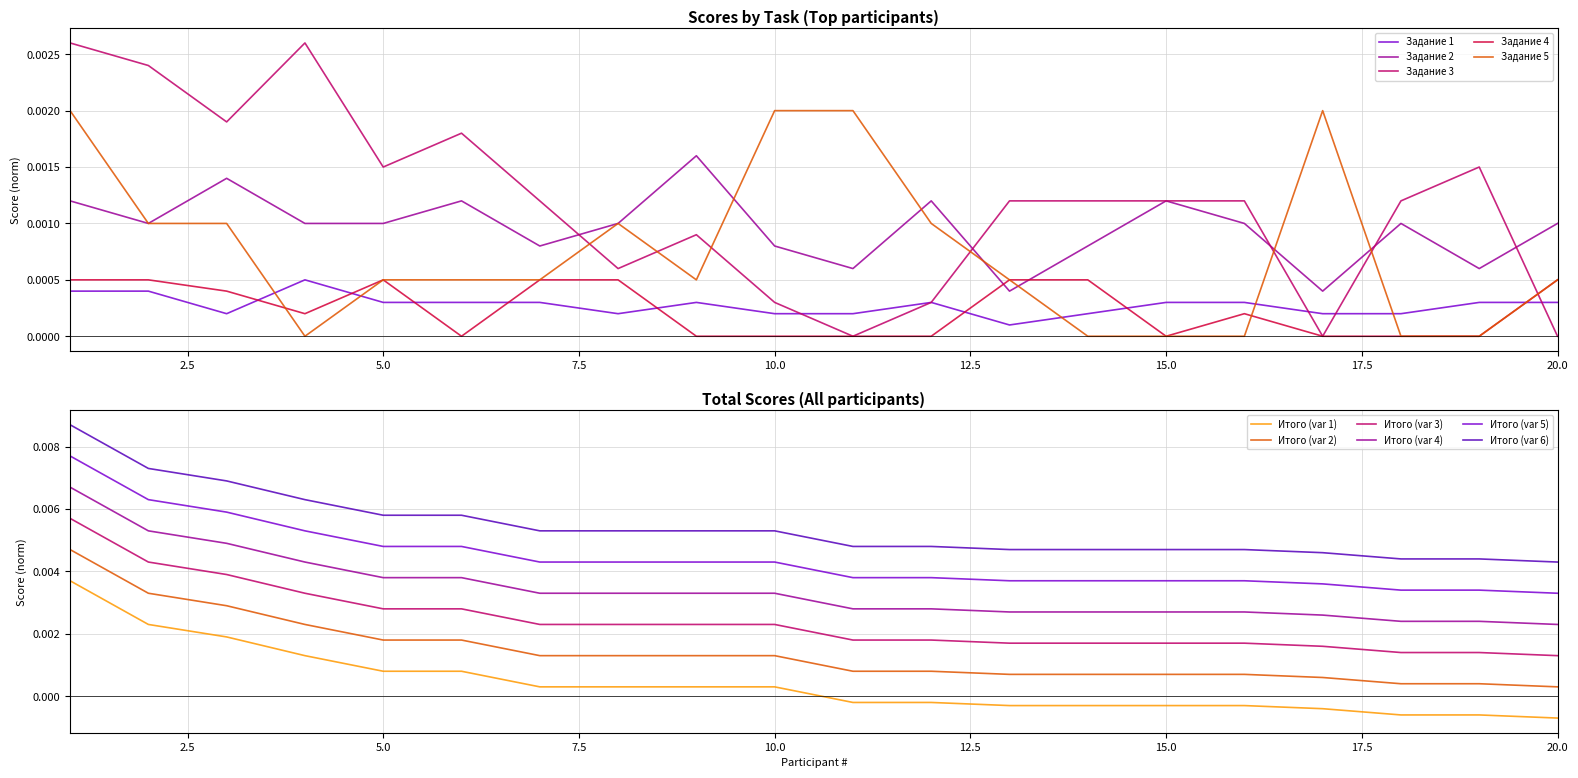

After their last crossing, which series has the higher values: Итого or Задание 2?

Задание 2